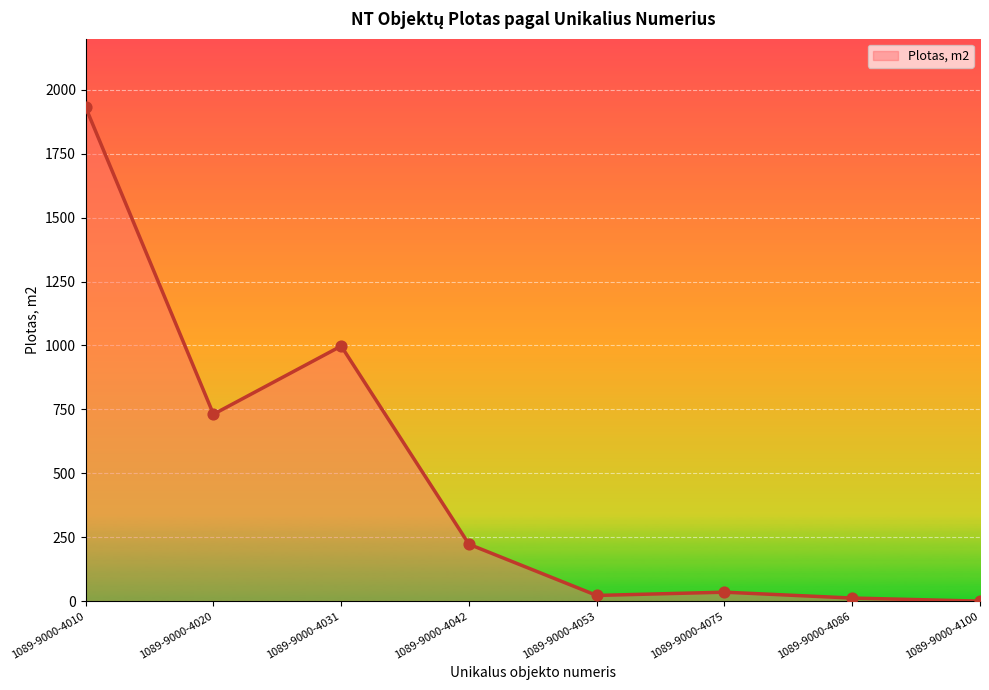

What is the change in value from 1089-9000-4031 to 1089-9000-4042?

-775.3